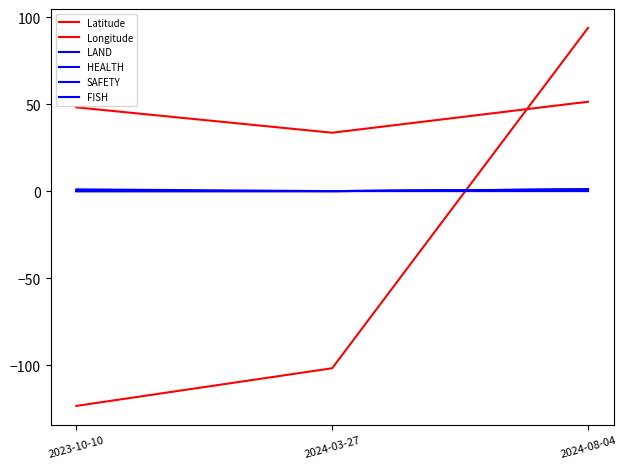

Reading right to left, transcribe all the data shown in this chart.

Latitude: 51.4	33.6	48.2
Longitude: 93.9	-101.9	-123.5
LAND: 1.0	0.0	0.0
HEALTH: 1.0	0.0	0.0
SAFETY: 1.0	0.0	0.0
FISH: 0.0	0.0	1.0